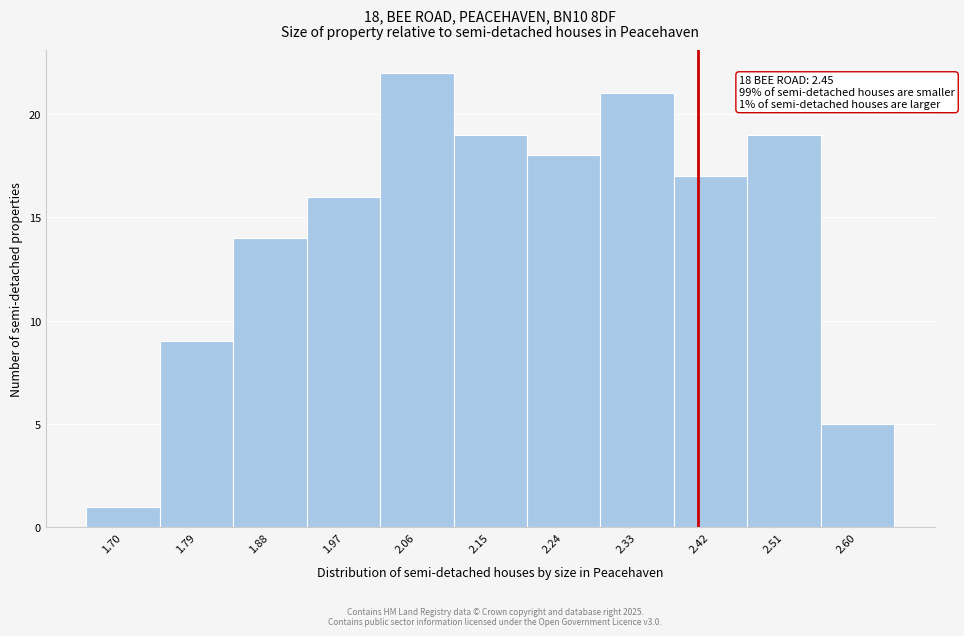

Reading left to right, extract all data points from this chart.

1	9	14	16	22	19	18	21	17	19	5